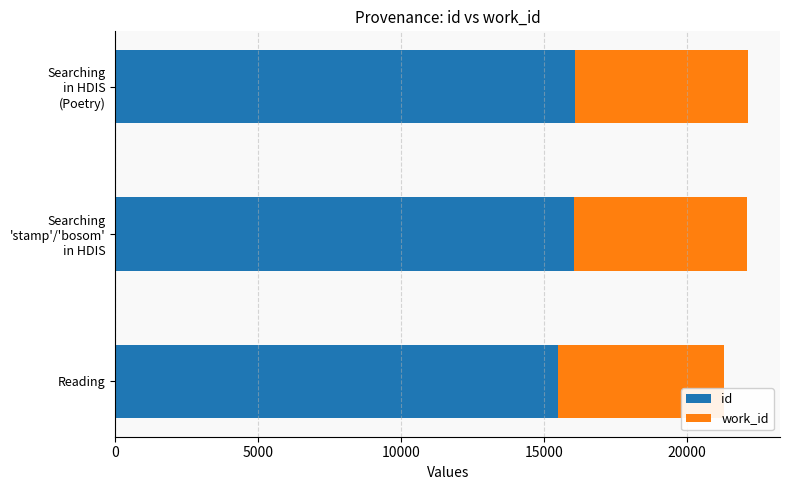

What is the lowest value of the id series?

15471